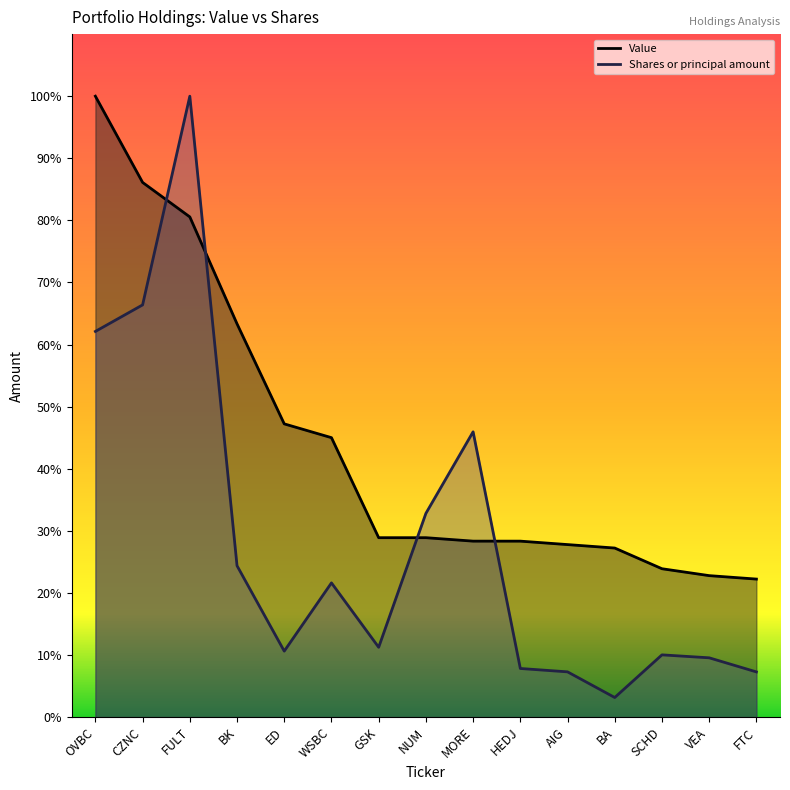

Is it true that Shares or principal amount equals 18201.2 at FTC?

False